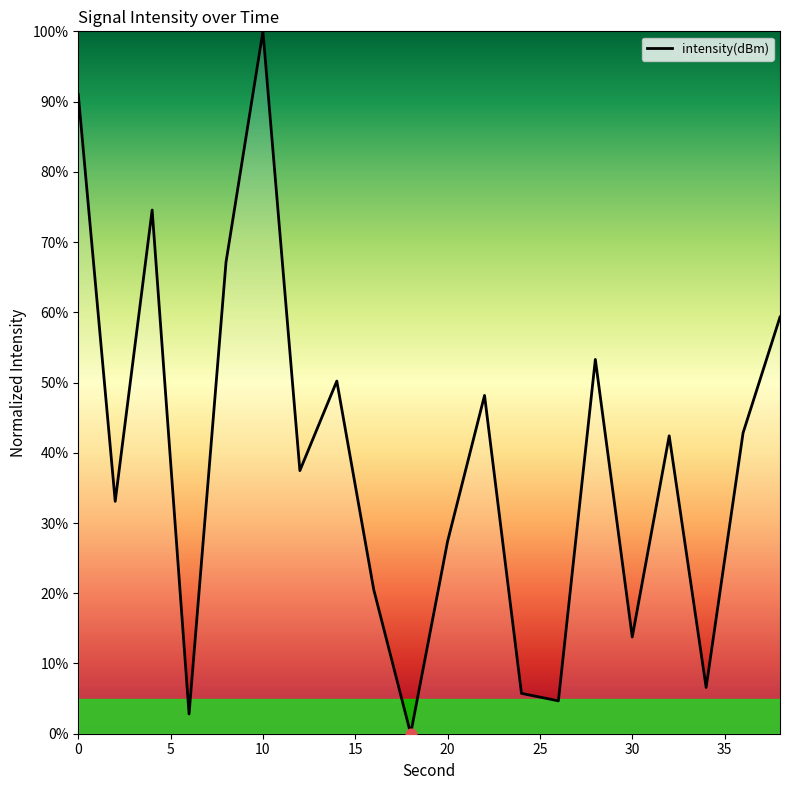

What is the greatest value displayed?

100.0